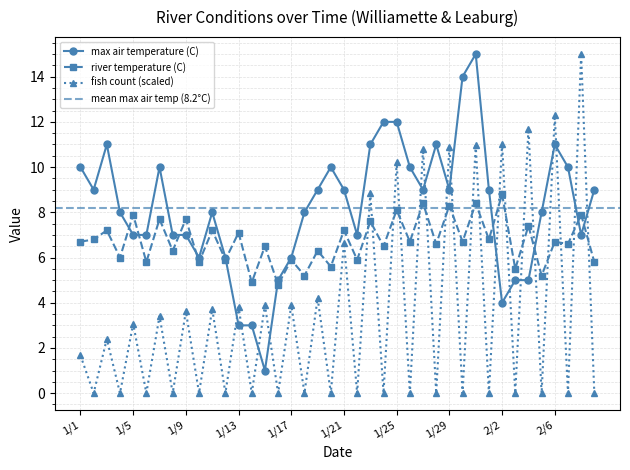

In fish count, how many points are lower than both neighbors (excluding endpoints)?

19